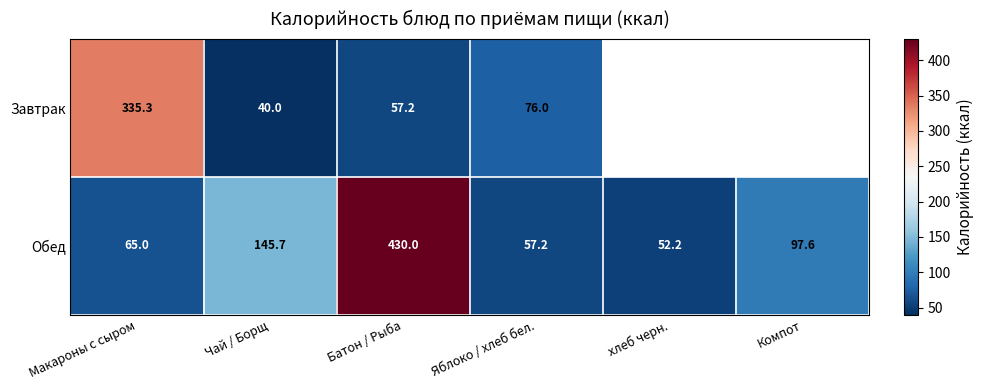

At which label does Обед reach its minimum?

хлеб черн.